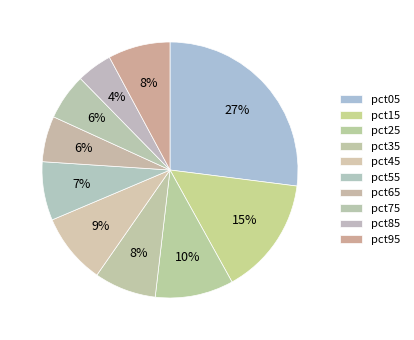

How many segments does this pie chart have?

10